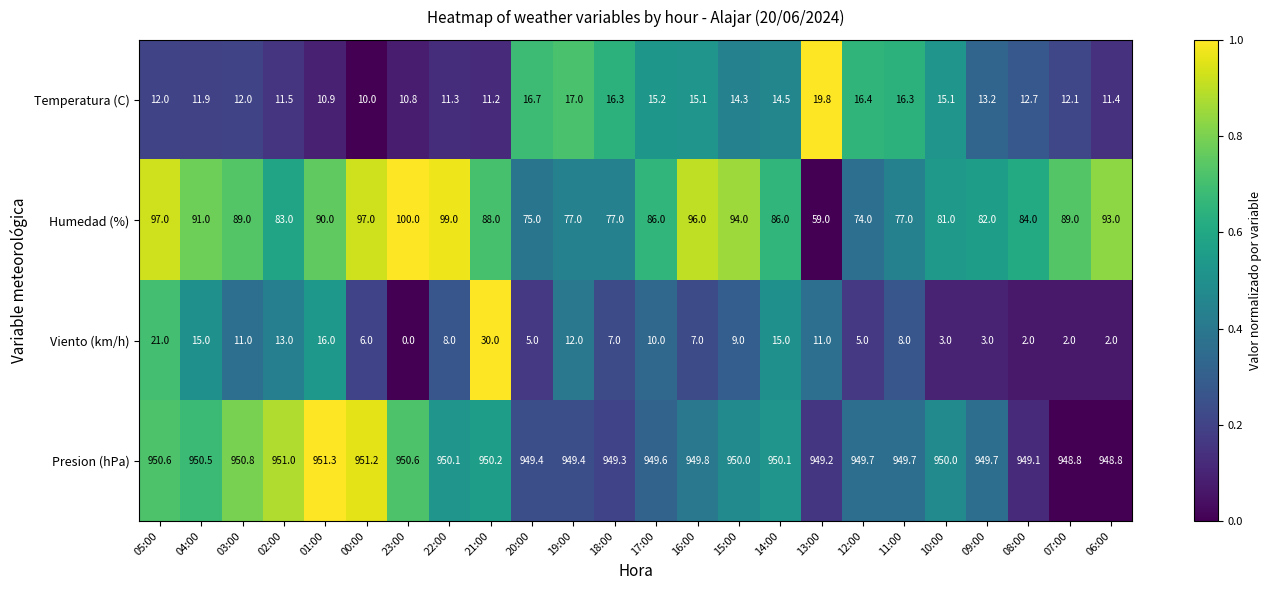

What is the difference between the highest and lowest values at 00:00?

945.2